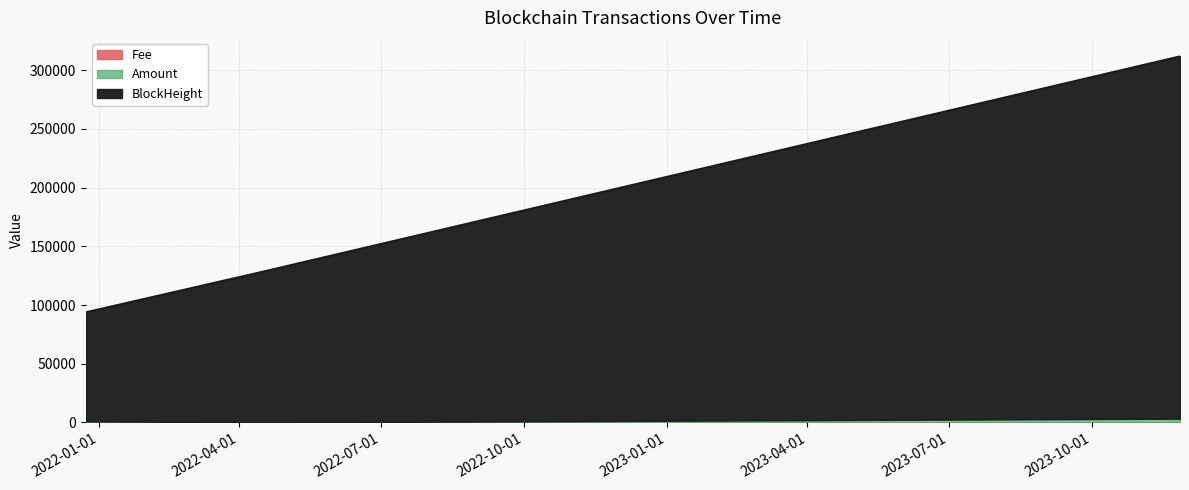

What is the value of the BlockHeight point at the 4th from the left?

311912.2